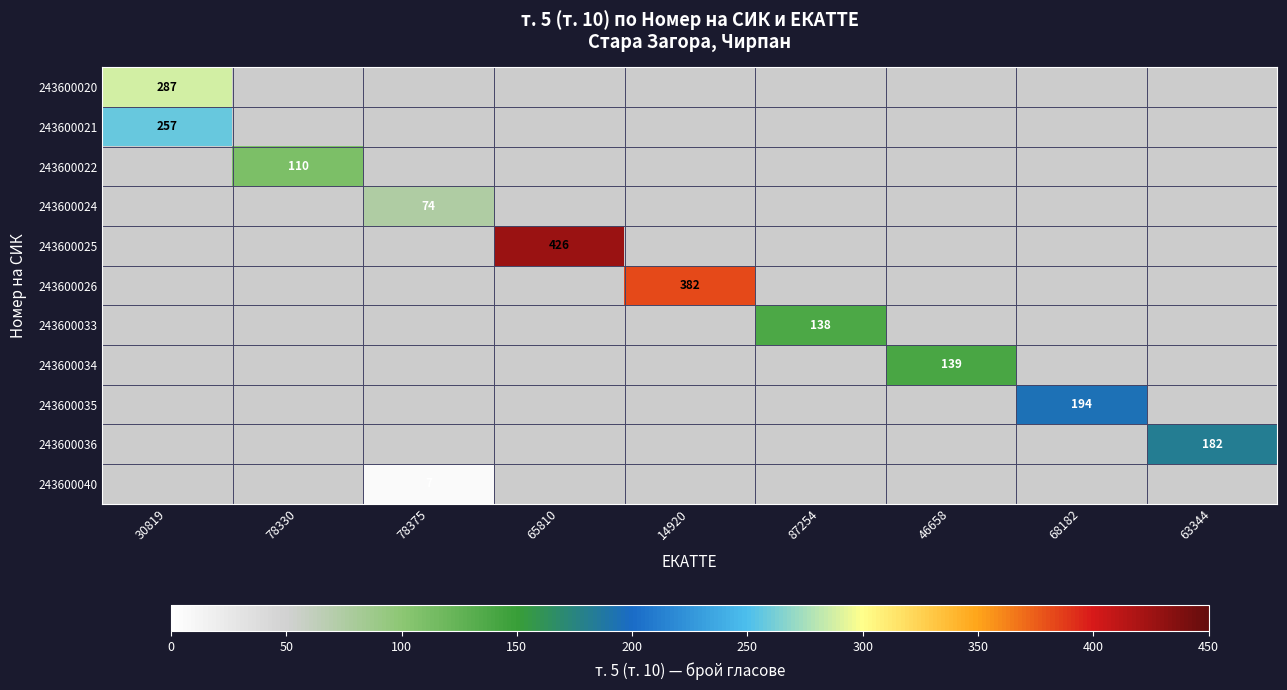

Is the value of 243600020 at 14920 greater than the value of 243600021 at 46658?

No